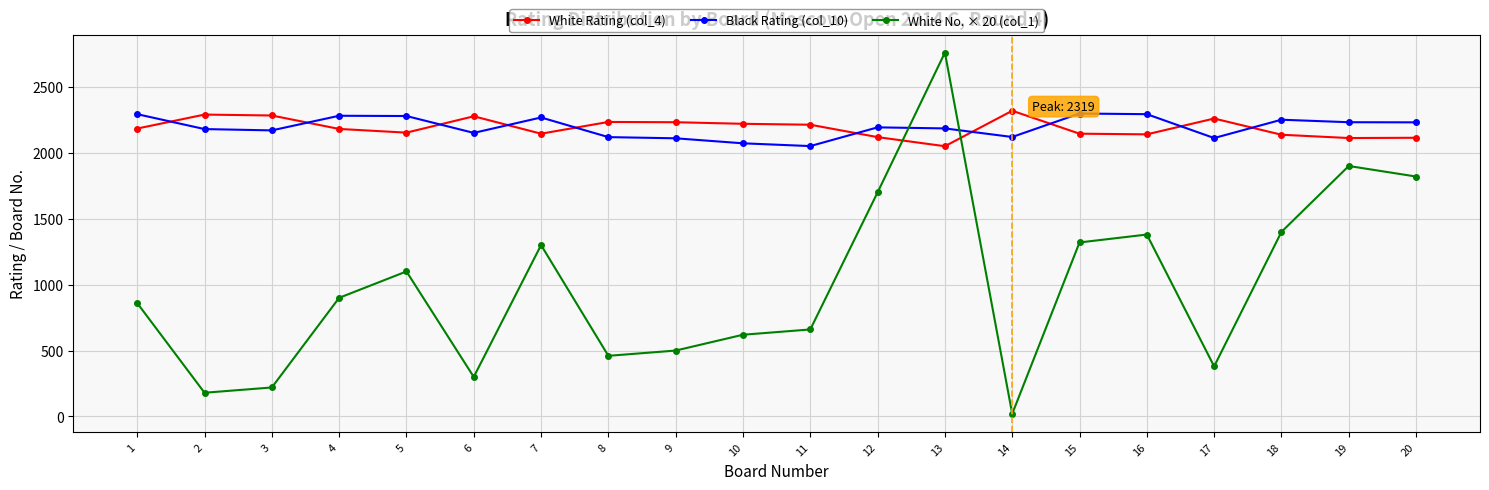

The White Rating (col_4) series shows 641 at 18. True or false?

False